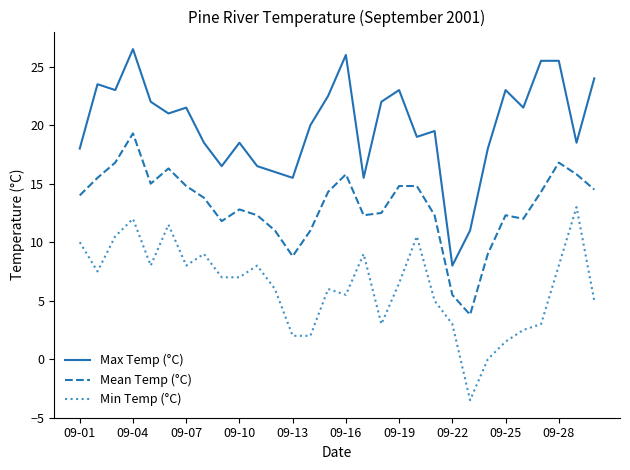

Rank the series by their maximum value, from lowest to highest.

Min Temp (°C), Mean Temp (°C), Max Temp (°C)